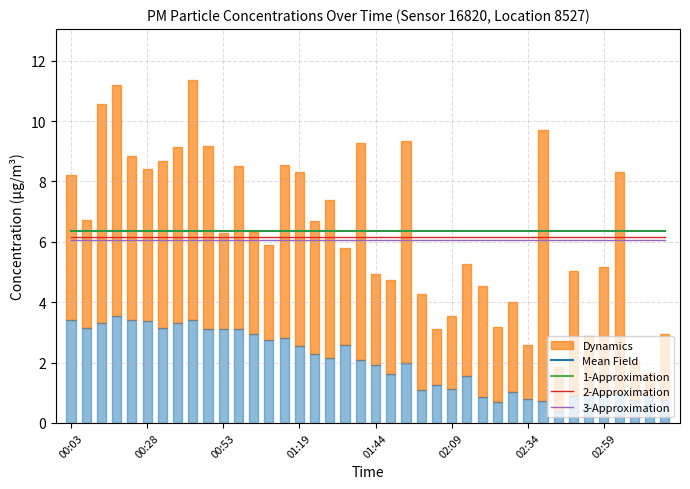

Which category has the highest value in the 1-Approximation series?

00:03